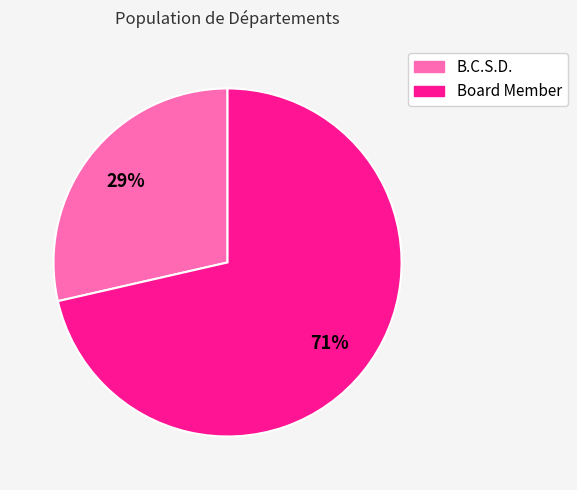

How many slices are in this pie chart?

2